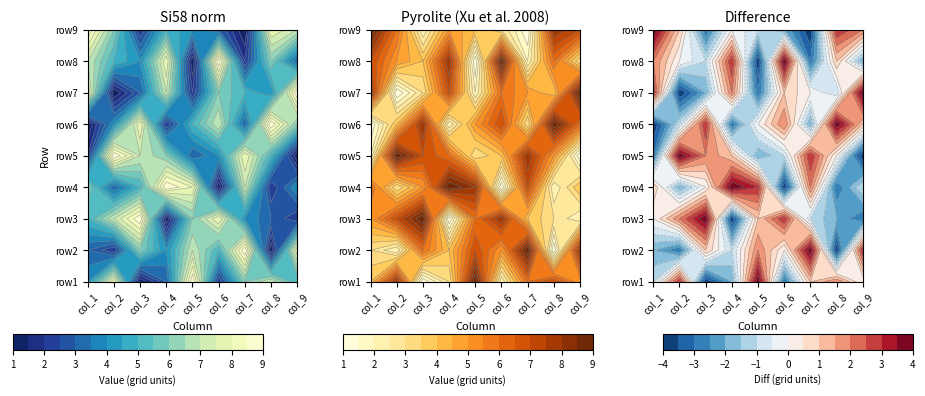

True or false: row8 has a value of 6 at 7.

True